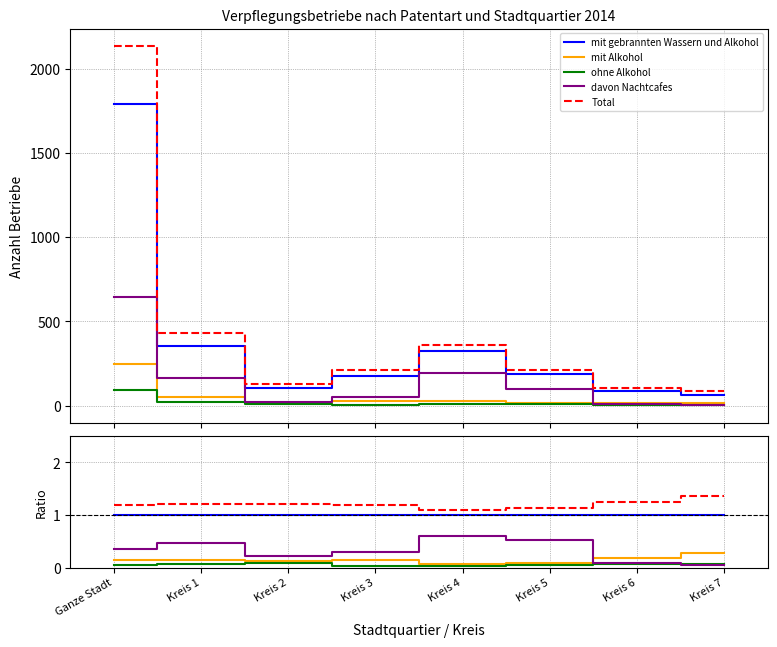

True or false: ohne Alkohol and mit Alkohol intersect in this chart.

False